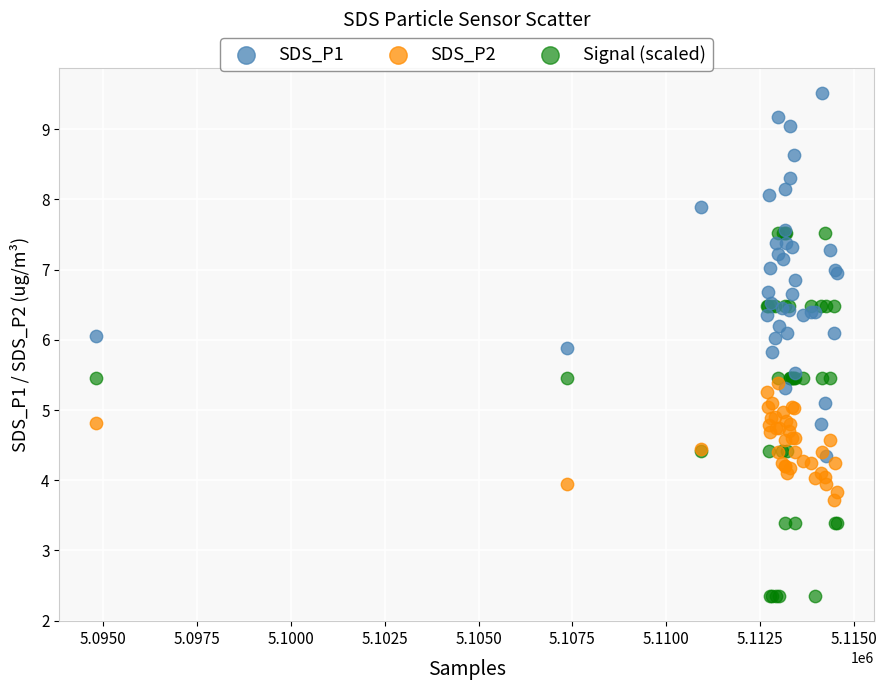

Which series reaches the minimum Y coordinate?

Signal (scaled)